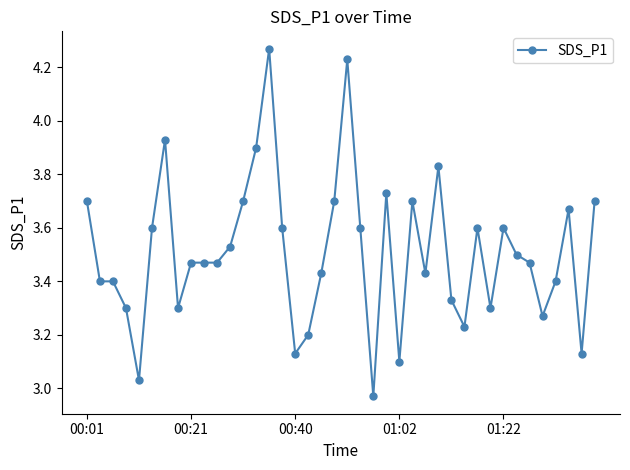

What is the sum of all values?

140.3